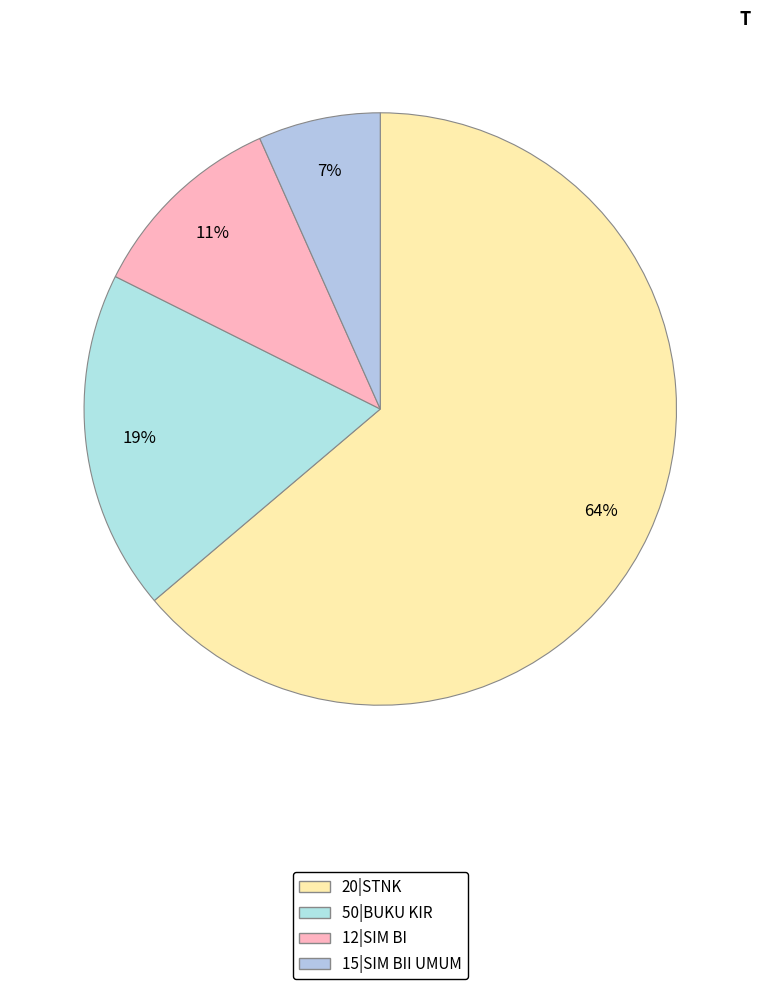

Is it true that 20|STNK is 64% of the pie?

True